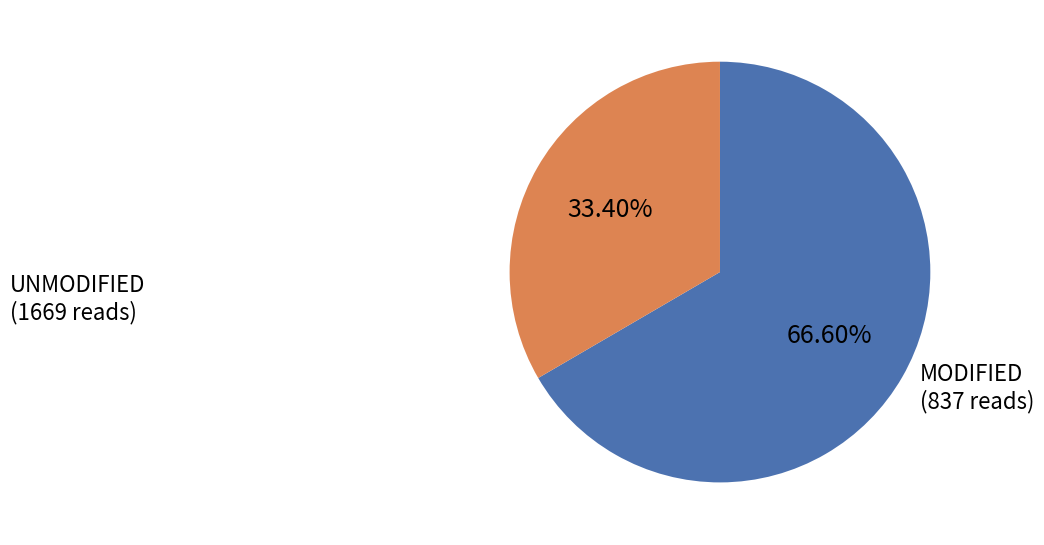

Is there any slice that represents more than half of the pie?

Yes